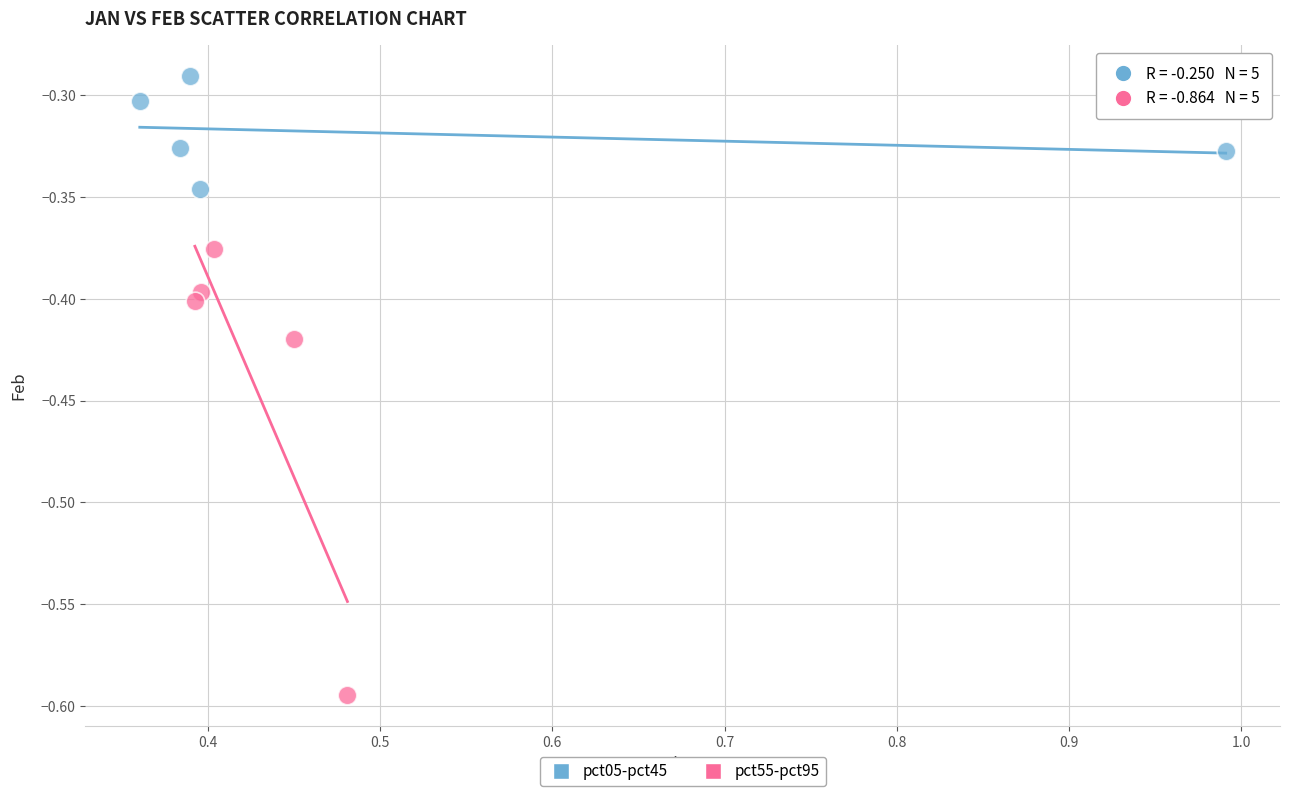

Which series contains the lowest Y value?

pct55-pct95